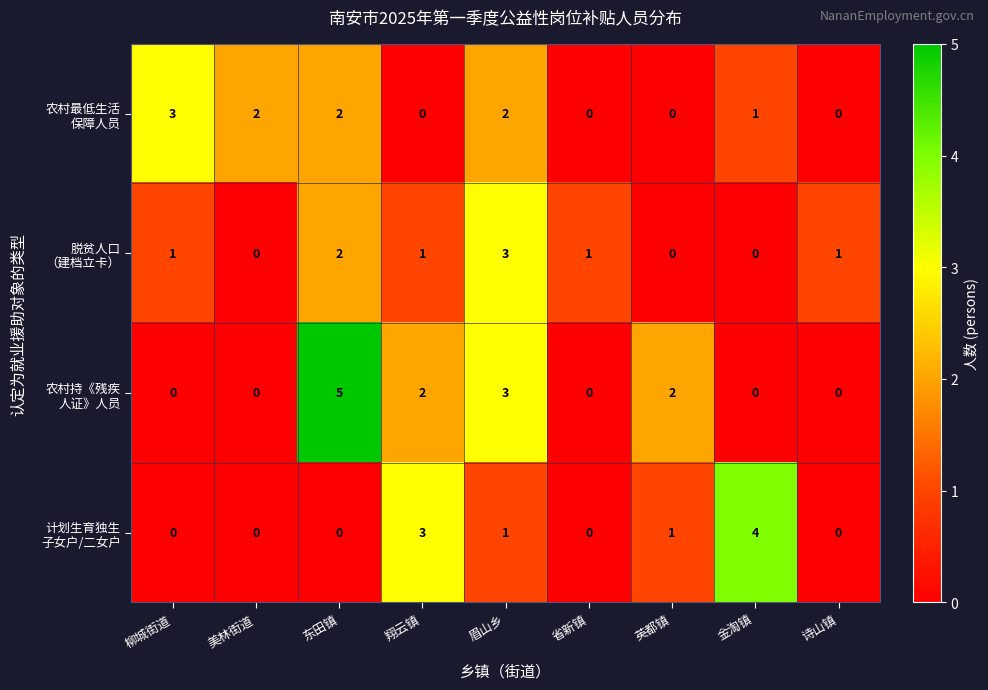

What is the total value across all series at 东田镇?

9